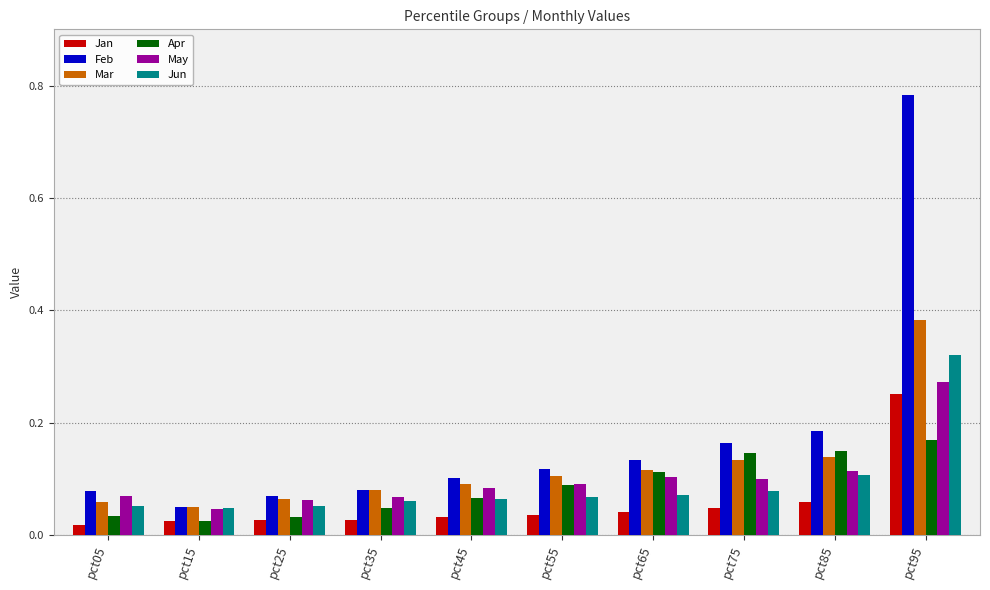

Count the Apr values in the range 0 to 1.

10